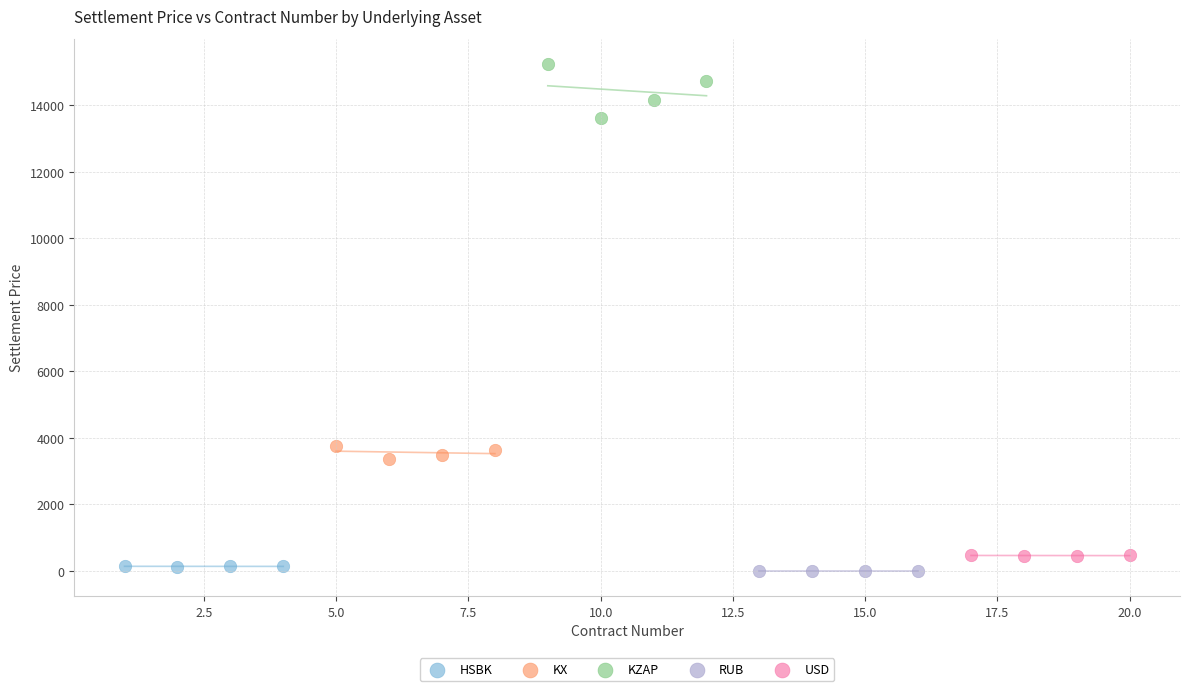

What are all the series names shown in the legend?

HSBK, KX, KZAP, RUB, USD